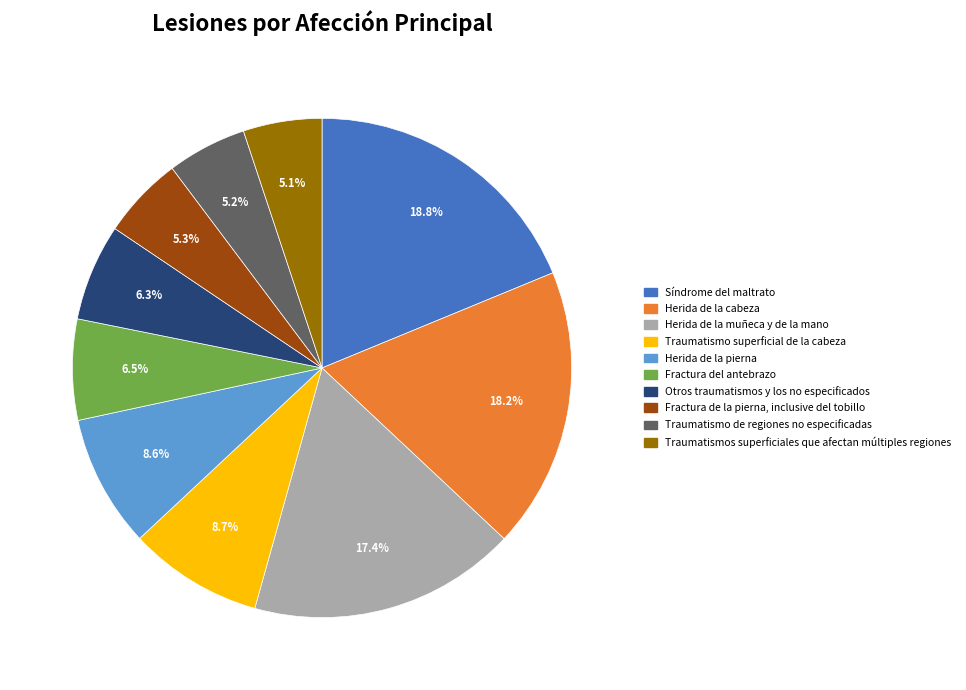

How many slices are in this pie chart?

10